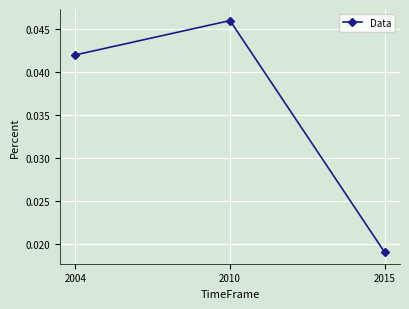

How many values are between 0 and 1?

3